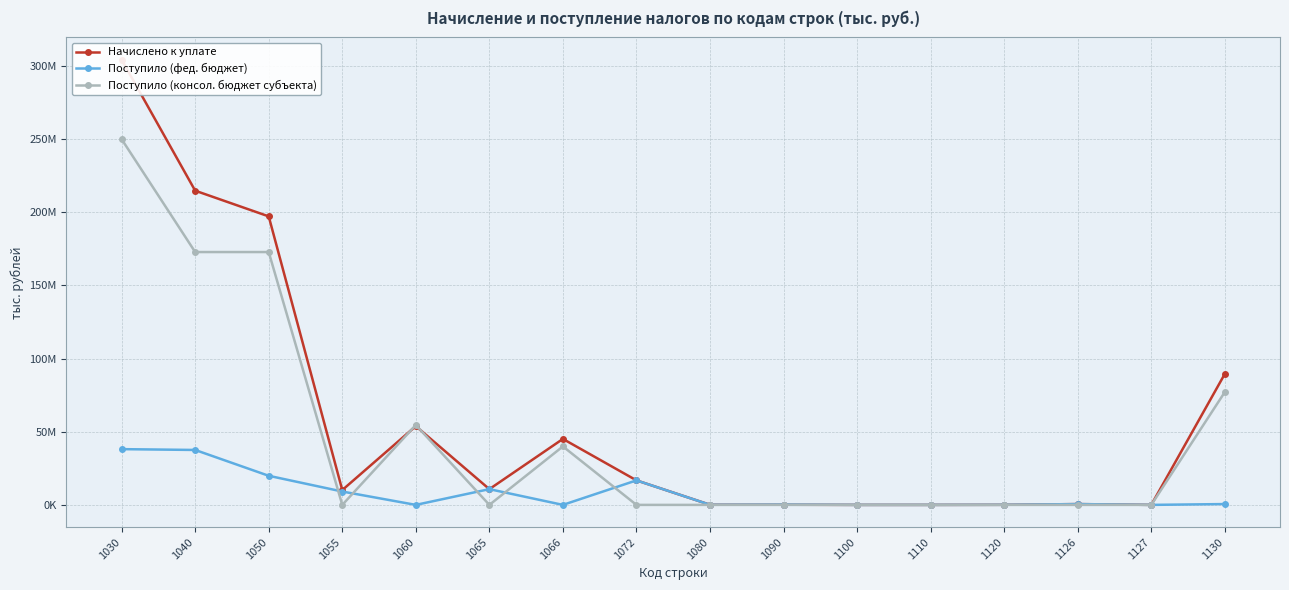

The Поступило (фед. бюджет) series shows 0 at 1060. True or false?

True